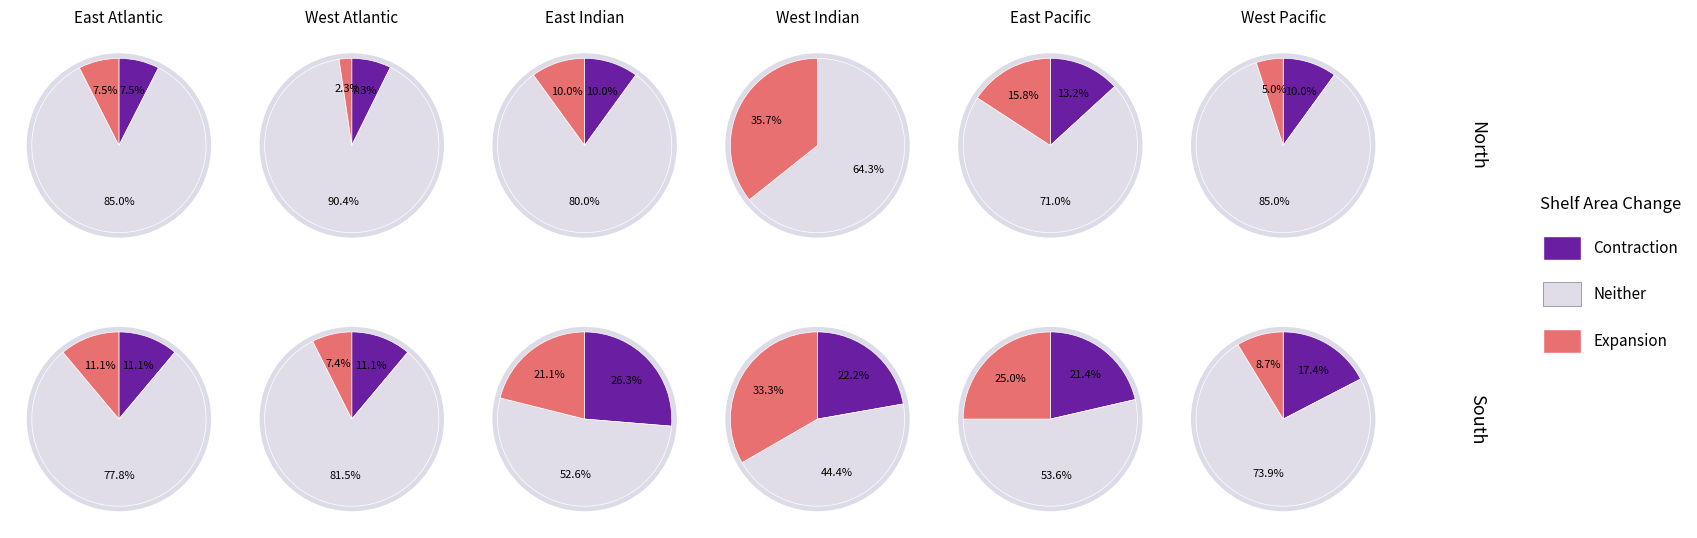

Do 6 and 0 together represent more than half of the pie?

No